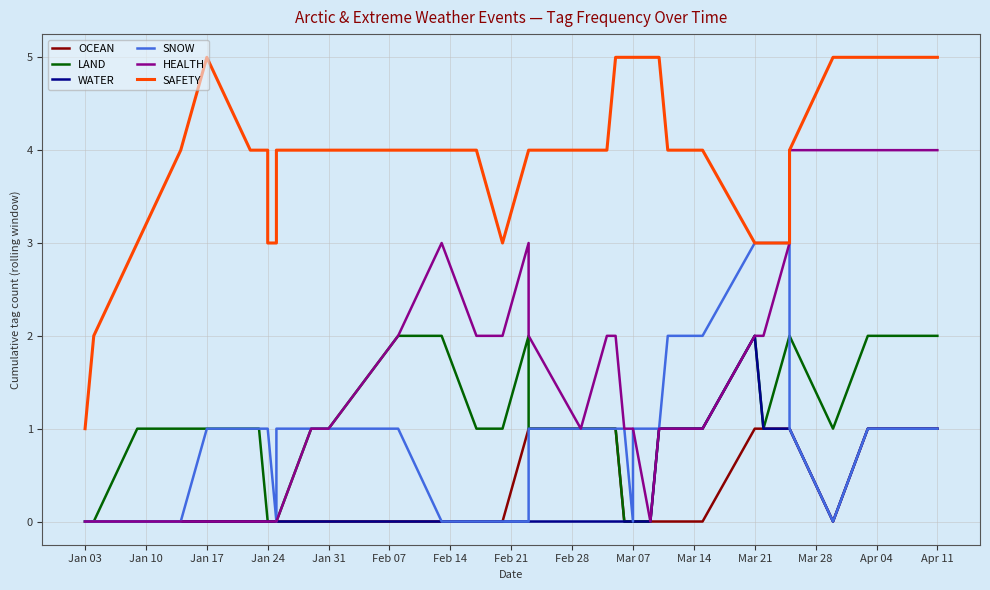

In HEALTH, how many points are lower than both neighbors (excluding endpoints)?

2